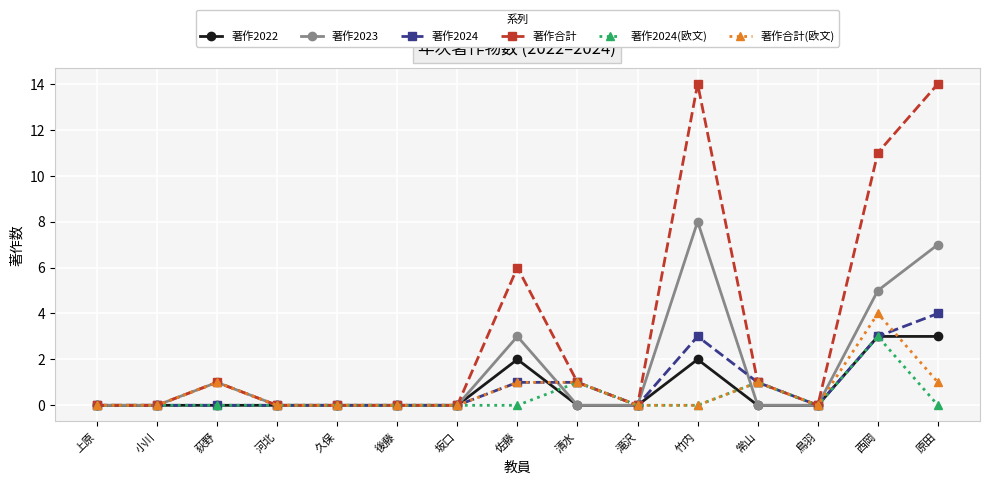

Is it true that 著作合計 equals 0 at 久保?

True